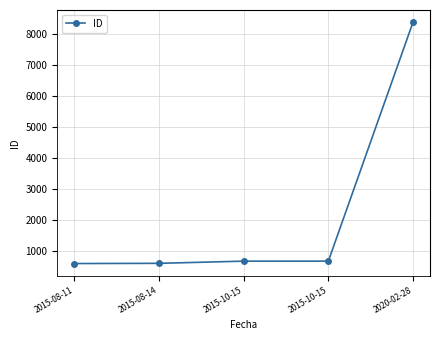

How many lines are shown in the chart?

1